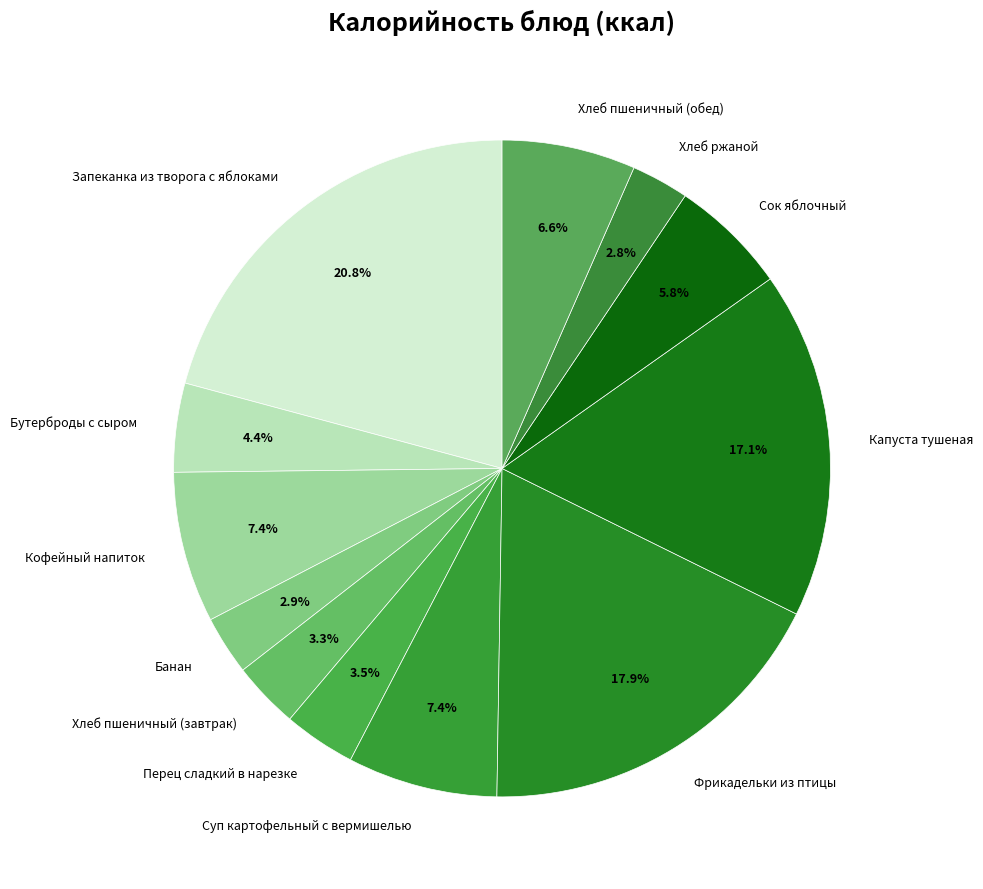

To the nearest percent, what is the average slice percentage?

8%